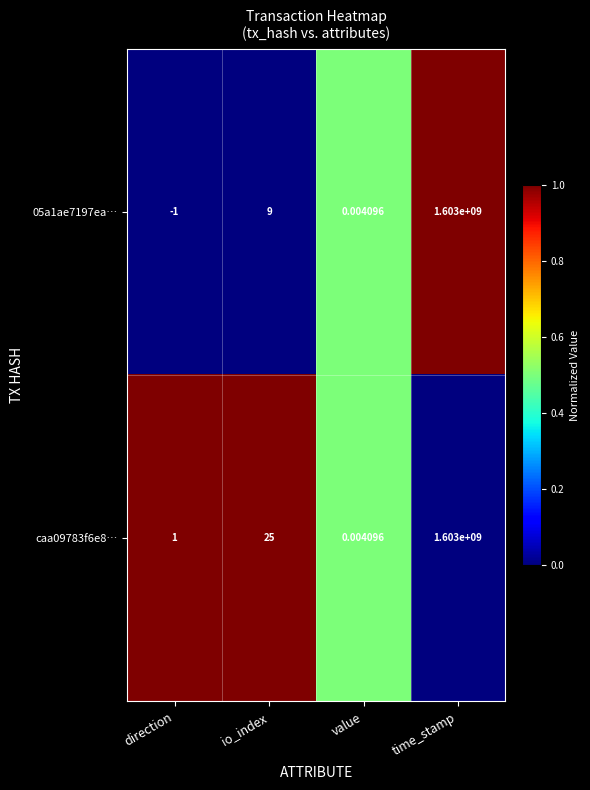

At which category is the sum across all series the highest?

time_stamp